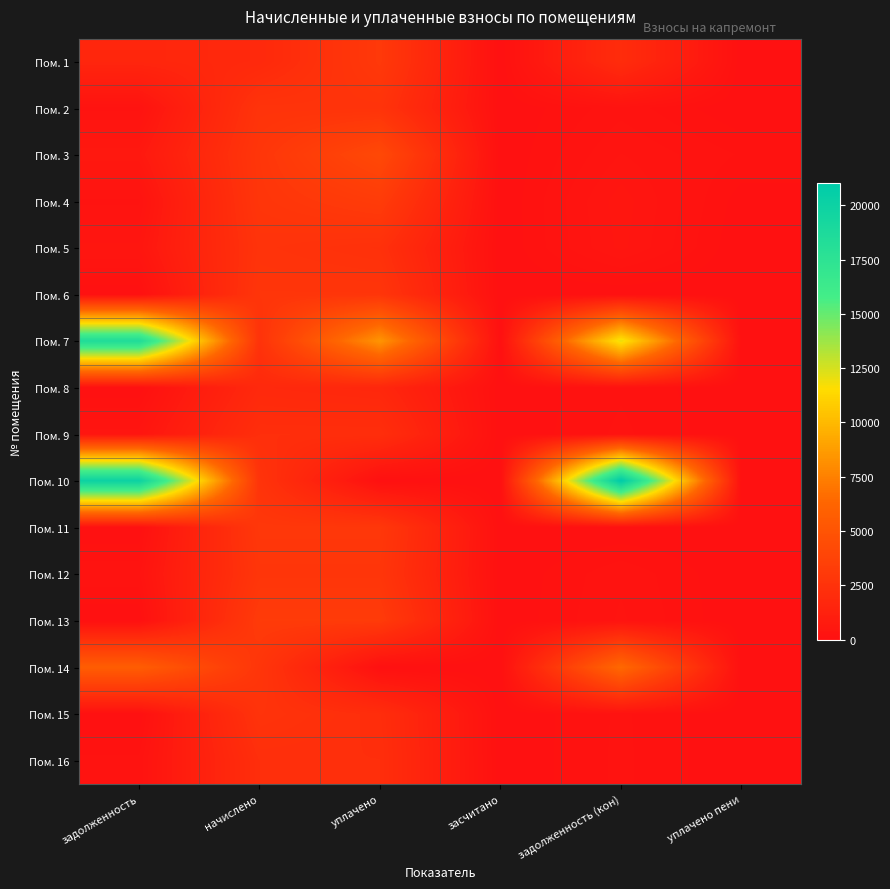

Reading left to right, transcribe all the data shown in this chart.

Пом. 1: задолженность=1588.9	начислено=1825.3	уплачено=3000.0	засчитано=0.0	задолженность (кон)=2071.6	уплачено пени=0.0
Пом. 2: задолженность=215.2	начислено=2582.2	уплачено=2582.2	засчитано=0.0	задолженность (кон)=215.2	уплачено пени=0.0
Пом. 3: задолженность=632.4	начислено=2792.0	уплачено=4145.1	засчитано=0.0	задолженность (кон)=331.0	уплачено пени=154.9
Пом. 4: задолженность=230.1	начислено=2741.2	уплачено=3197.4	засчитано=0.0	задолженность (кон)=456.9	уплачено пени=34.2
Пом. 5: задолженность=430.5	начислено=2575.8	уплачено=2363.1	засчитано=0.0	задолженность (кон)=434.8	уплачено пени=0.9
Пом. 6: задолженность=0.0	начислено=2722.1	уплачено=2722.1	засчитано=0.0	задолженность (кон)=0.0	уплачено пени=0.0
Пом. 7: задолженность=18518.3	начислено=2518.6	уплачено=8400.0	засчитано=0.0	задолженность (кон)=12018.1	уплачено пени=0.0
Пом. 8: задолженность=0.0	начислено=1819.0	уплачено=1667.4	засчитано=0.0	задолженность (кон)=151.6	уплачено пени=0.0
Пом. 9: задолженность=369.9	начислено=2219.6	уплачено=2218.6	засчитано=0.0	задолженность (кон)=185.0	уплачено пени=2.9
Пом. 10: задолженность=20011.1	начислено=2582.2	уплачено=0.0	засчитано=0.0	задолженность (кон)=21021.8	уплачено пени=0.0
Пом. 11: задолженность=0.0	начислено=2912.9	уплачено=2912.9	засчитано=0.0	задолженность (кон)=0.0	уплачено пени=0.0
Пом. 12: задолженность=230.0	начислено=2760.2	уплачено=2760.2	засчитано=0.0	задолженность (кон)=230.0	уплачено пени=0.0
Пом. 13: задолженность=0.0	начислено=3129.1	уплачено=3129.1	засчитано=0.0	задолженность (кон)=260.8	уплачено пени=0.0
Пом. 14: задолженность=5675.7	начислено=2747.5	уплачено=0.0	засчитано=0.0	задолженность (кон)=6478.1	уплачено пени=0.0
Пом. 15: задолженность=0.0	начислено=2556.7	уплачено=2149.3	засчитано=0.0	задолженность (кон)=180.1	уплачено пени=0.7
Пом. 16: задолженность=185.0	начислено=2219.6	уплачено=2219.6	засчитано=0.0	задолженность (кон)=185.0	уплачено пени=0.0